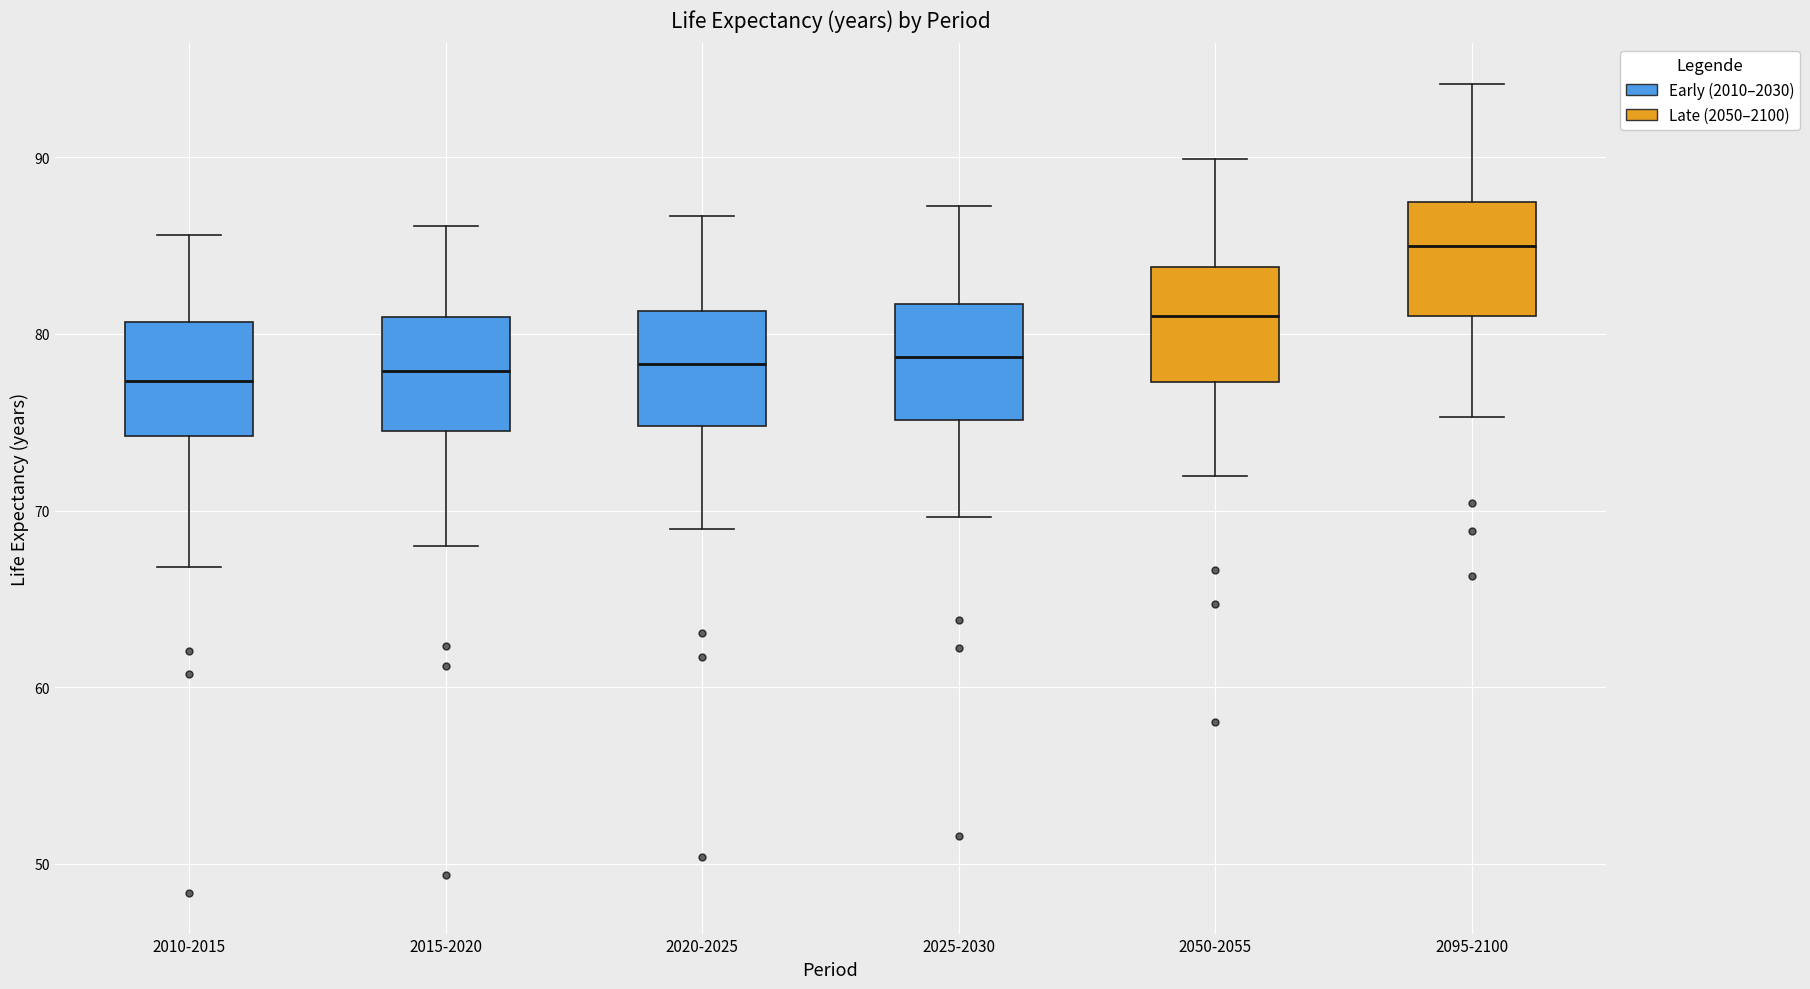

Where does the upper whisker of the box for 2025-2030 end on the y-axis? The values are not printed on the chart, so give them approximately, as read against the axis.

87